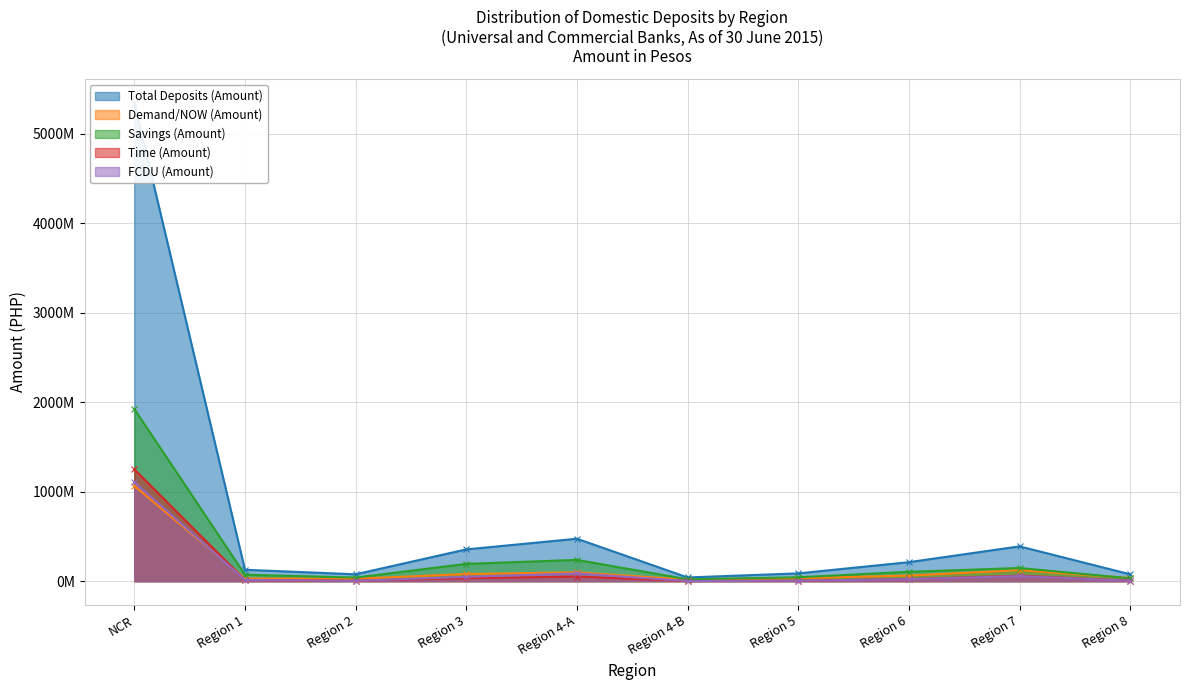

What are all the series names shown in the legend?

Total Deposits (Amount), Demand/NOW (Amount), Savings (Amount), Time (Amount), FCDU (Amount)